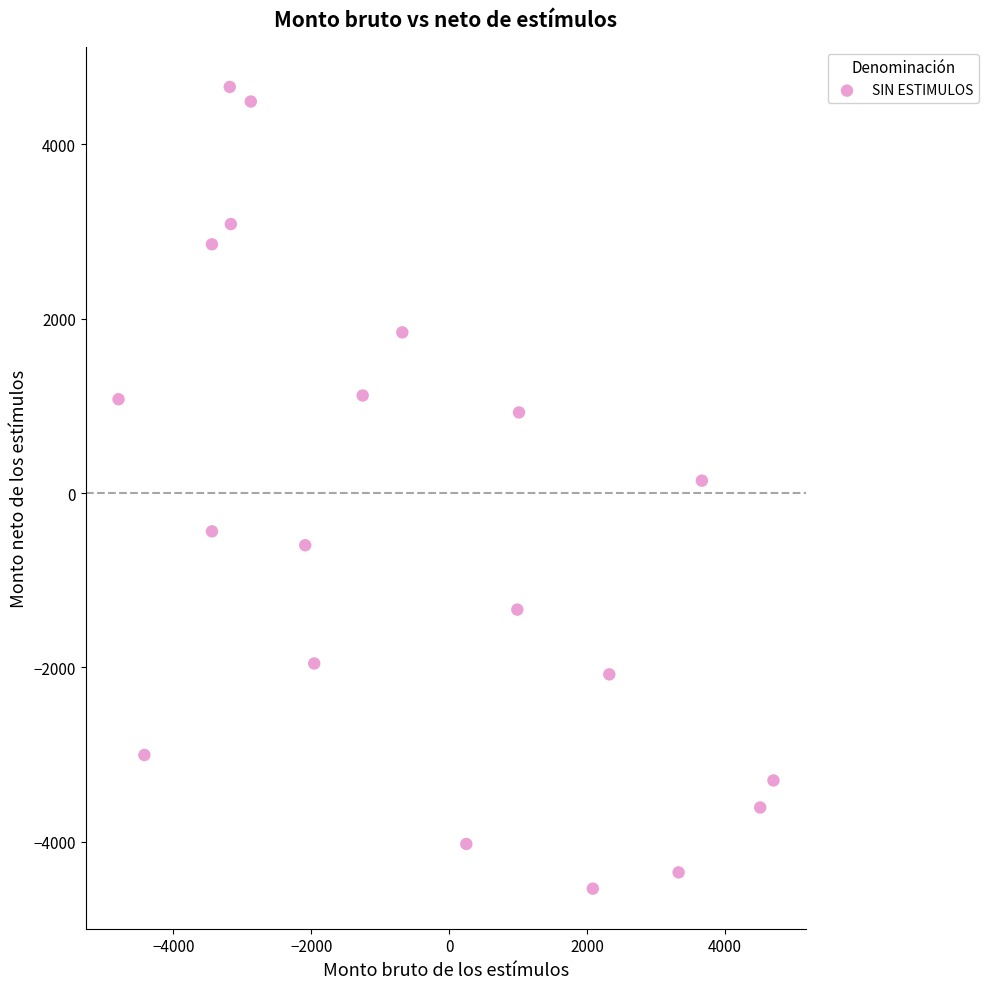

What is the range of Y values (max minus min)?

9191.8